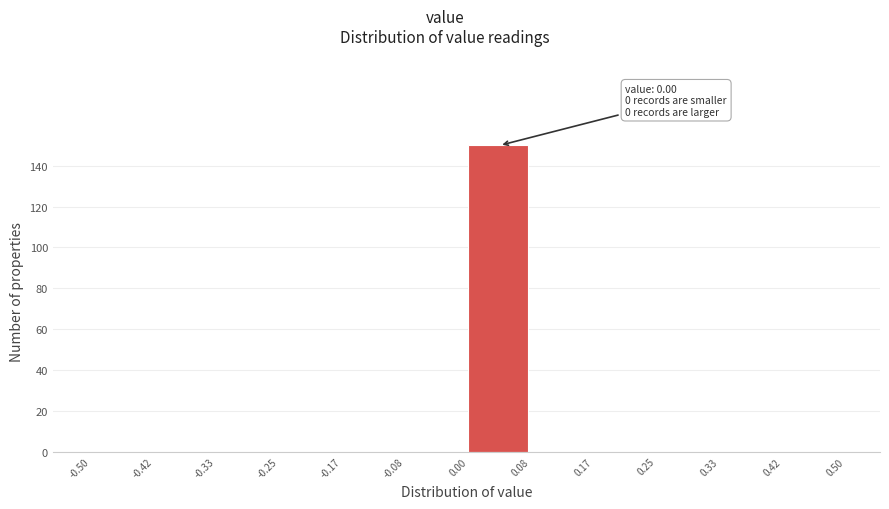

Which range on the x-axis has the tallest bar?

0.00 to 0.08